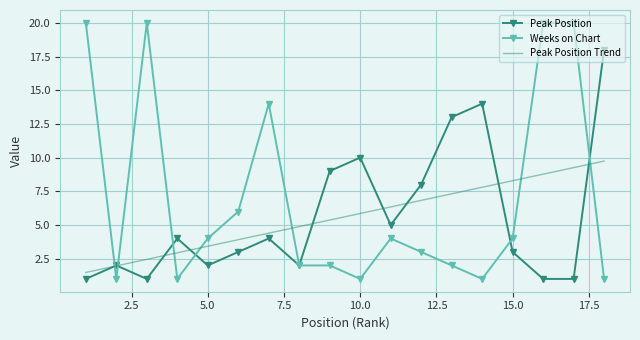

List the series in order of their peak value, lowest first.

Peak Position Trend, Peak Position, Weeks on Chart